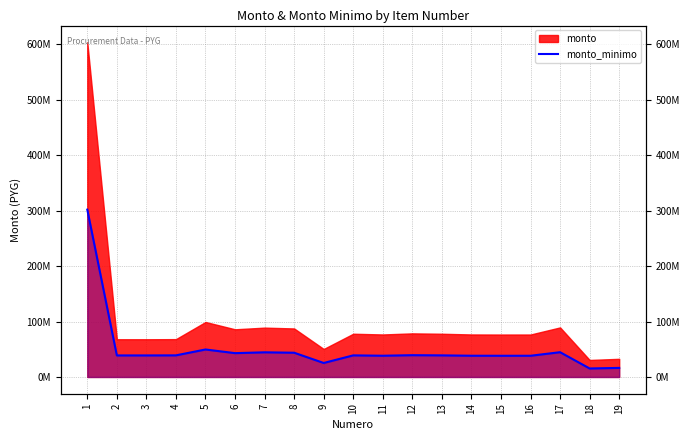

What is the change in value from 14 to 18?

-22988000